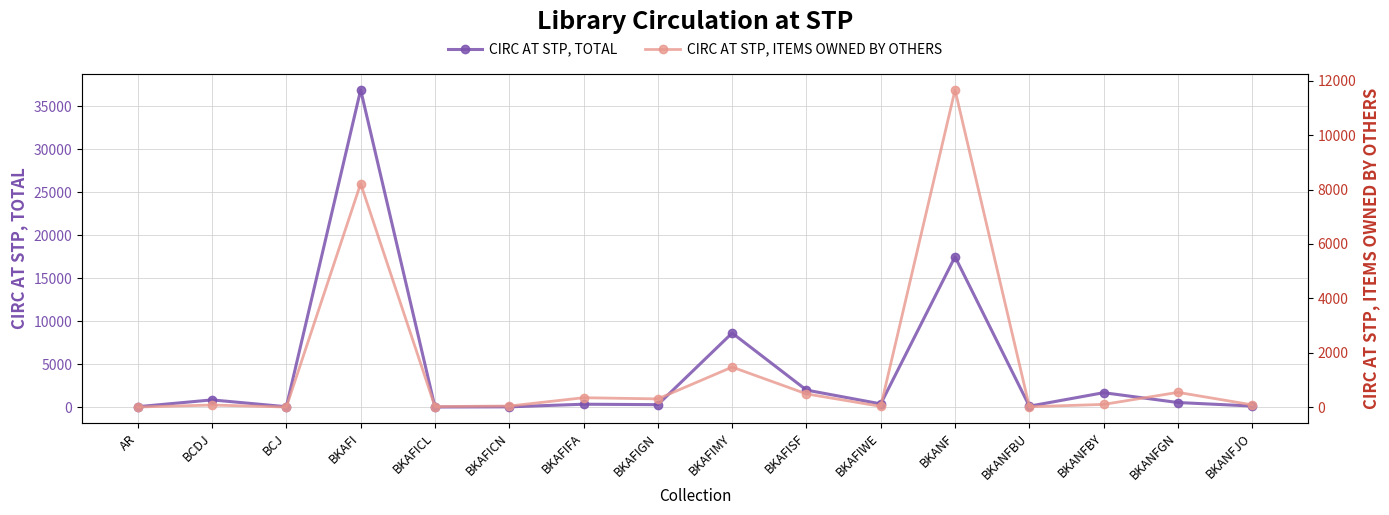

The value of CIRC AT STP, TOTAL at BKANFBY is 1684. True or false?

True